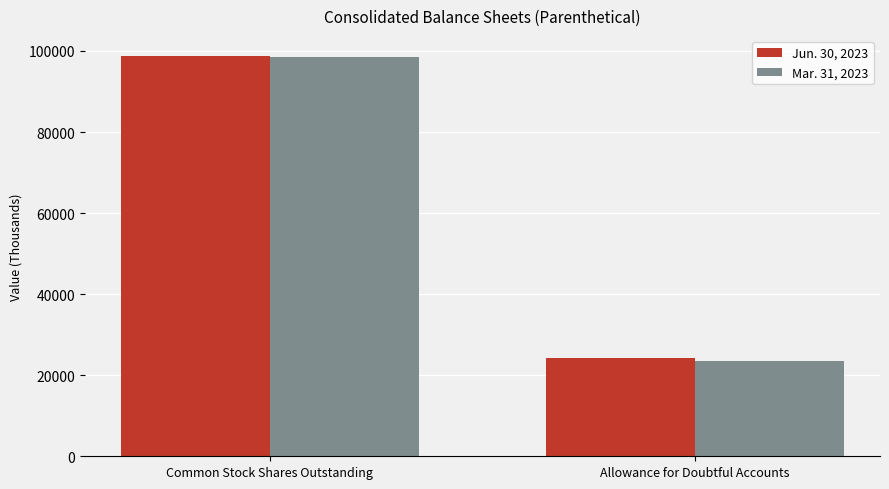

How many Mar. 31, 2023 values are between 23427 and 98629?

2